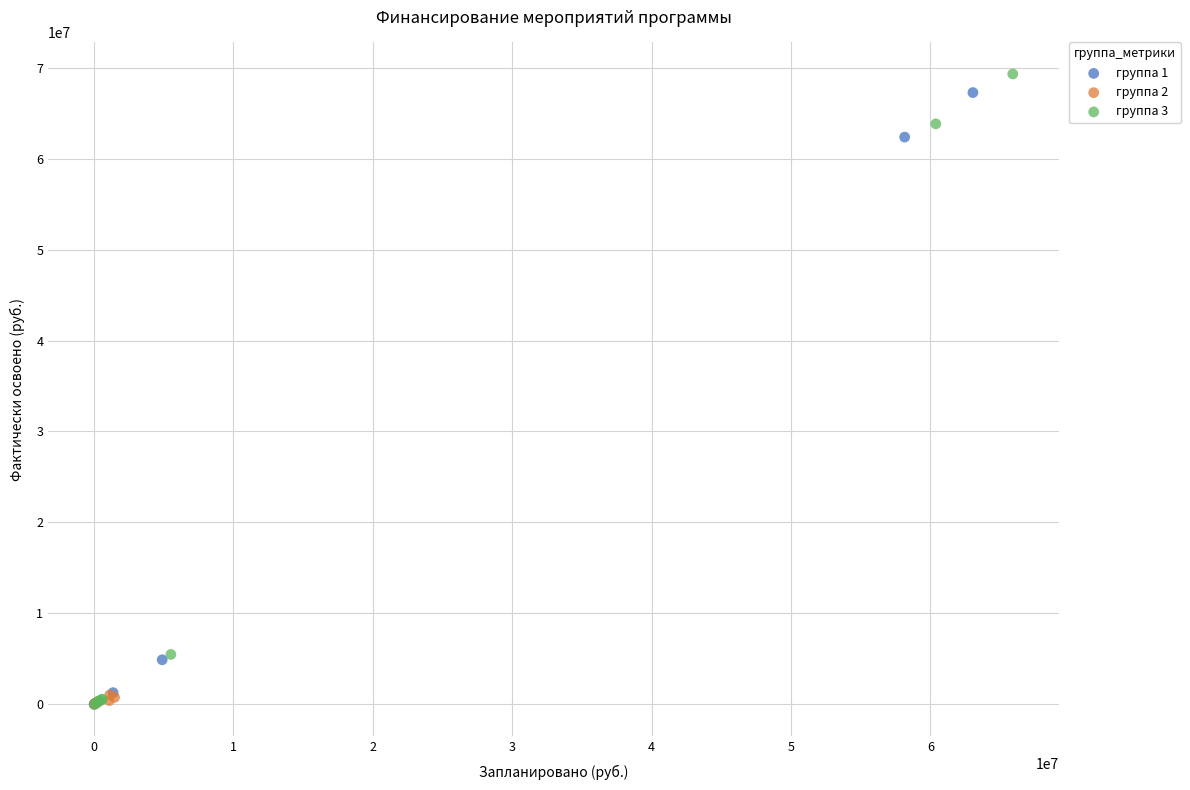

Which series has the widest spread of Y values?

группа 3